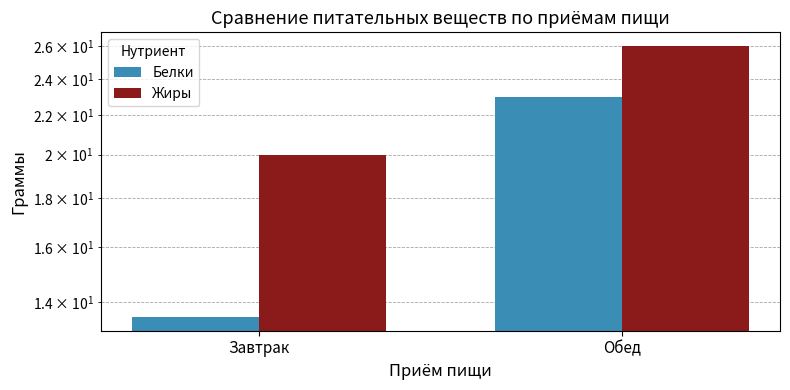

Count the number of categories in the chart.

2